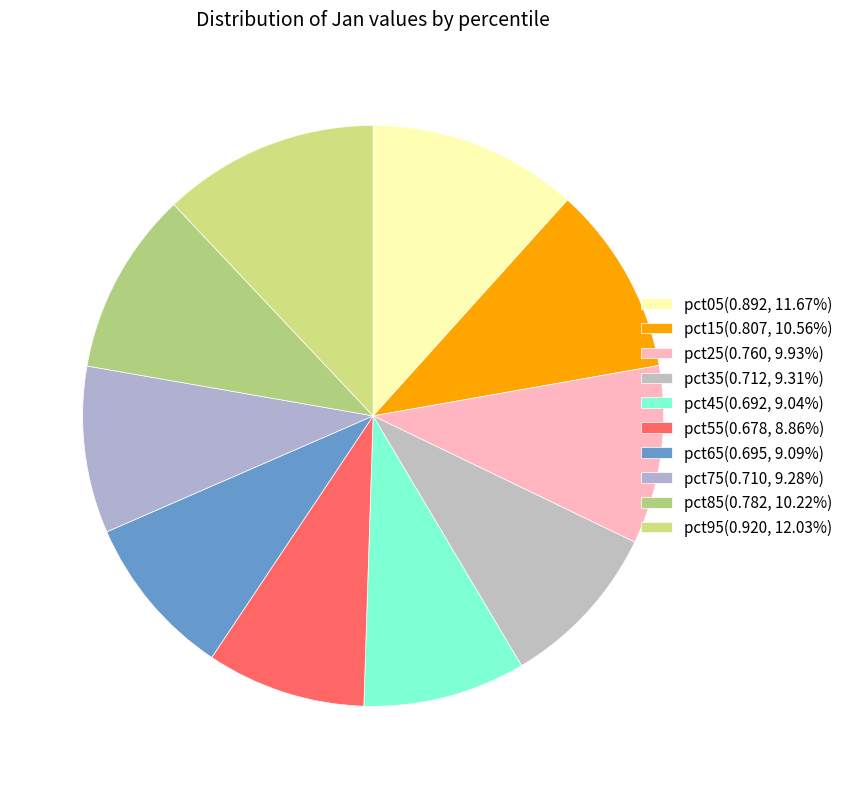

To the nearest percent, what is the average slice percentage?

10%